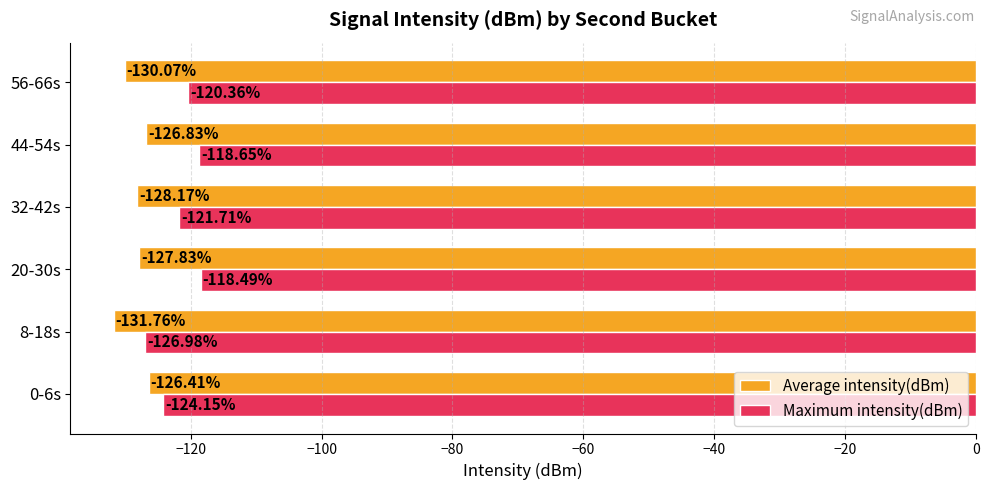

List the labels in order of Average intensity(dBm) value, smallest first.

8-18s, 56-66s, 32-42s, 20-30s, 44-54s, 0-6s